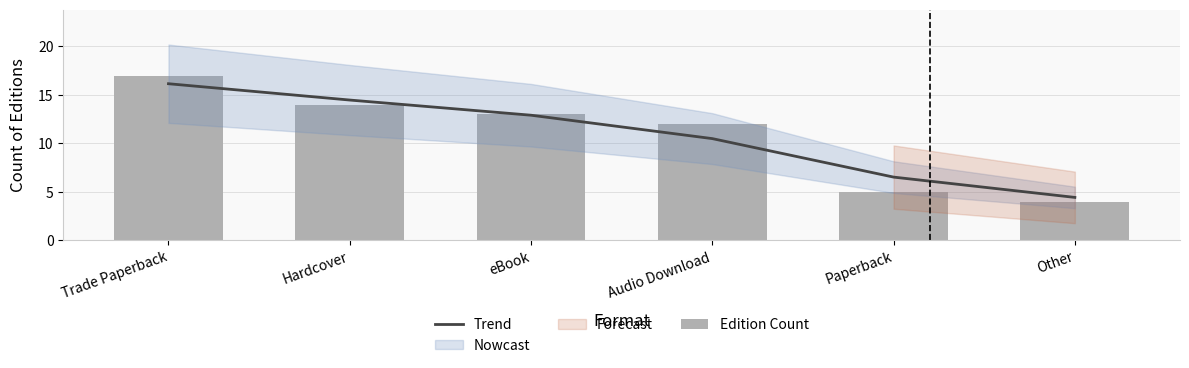

What is the label of the 4th bar from the left?

Audio Download